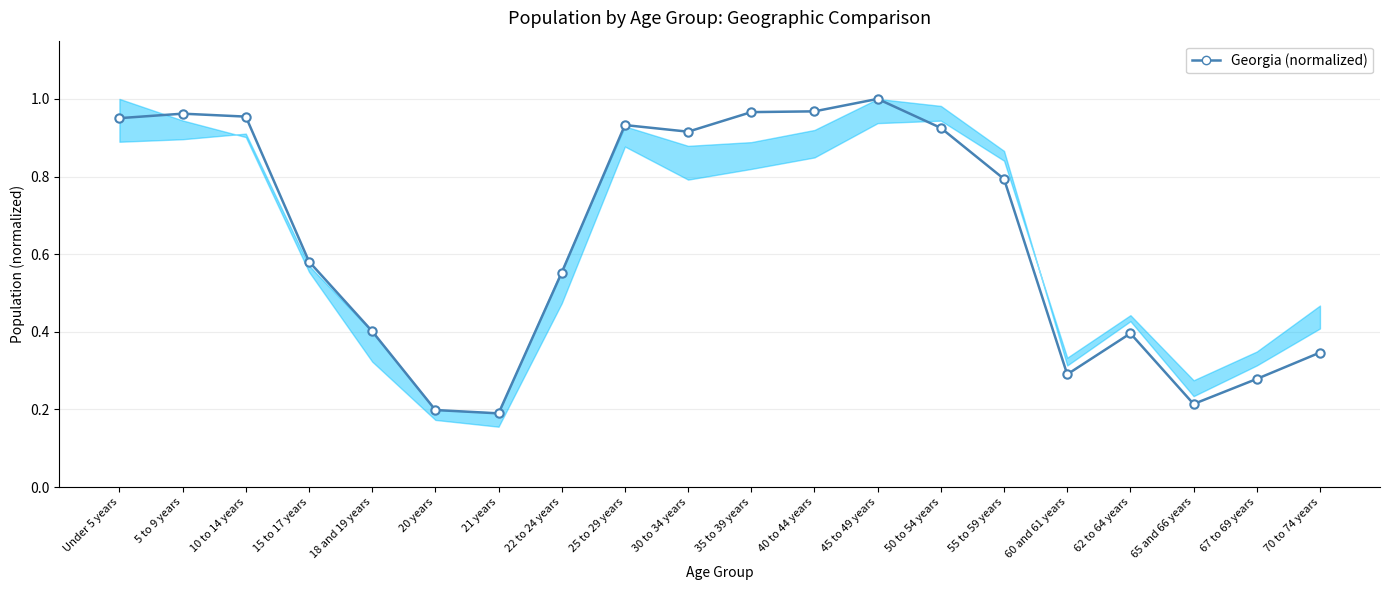

What is the label of the 4th point from the right?

62 to 64 years